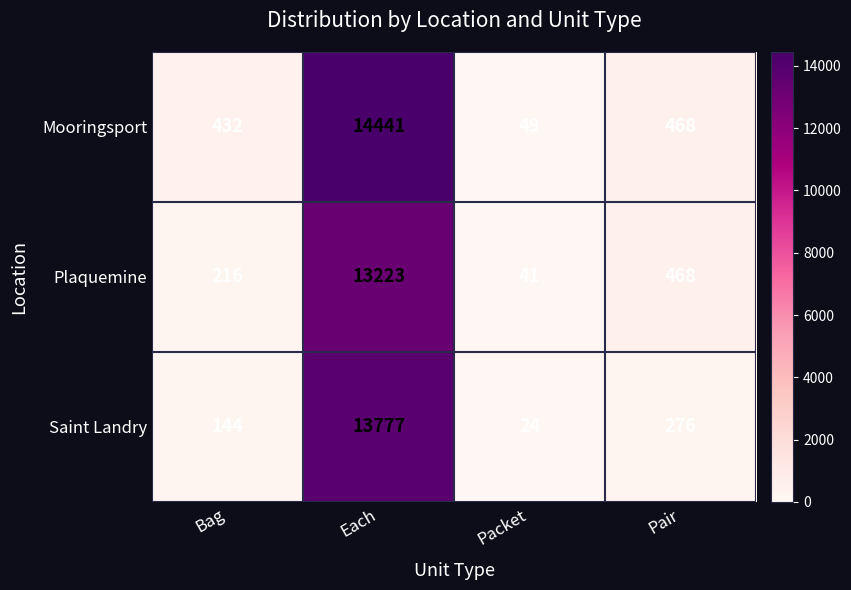

Is it true that Plaquemine equals 41 at Packet?

True